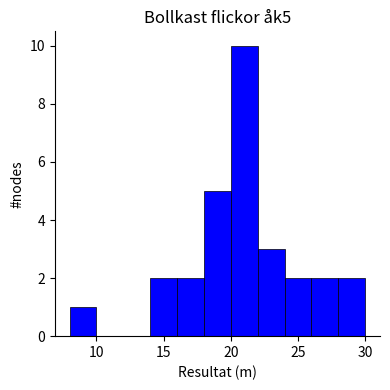

Reading left to right, list every bar in this chart as the range it spans on the x-axis followed by its height. The values are not printed on the chart, so give them approximately, as read against the axis.

8 to 10: 1
10 to 12: 0
12 to 14: 0
14 to 16: 2
16 to 18: 2
18 to 20: 5
20 to 22: 10
22 to 24: 3
24 to 26: 2
26 to 28: 2
28 to 30: 2